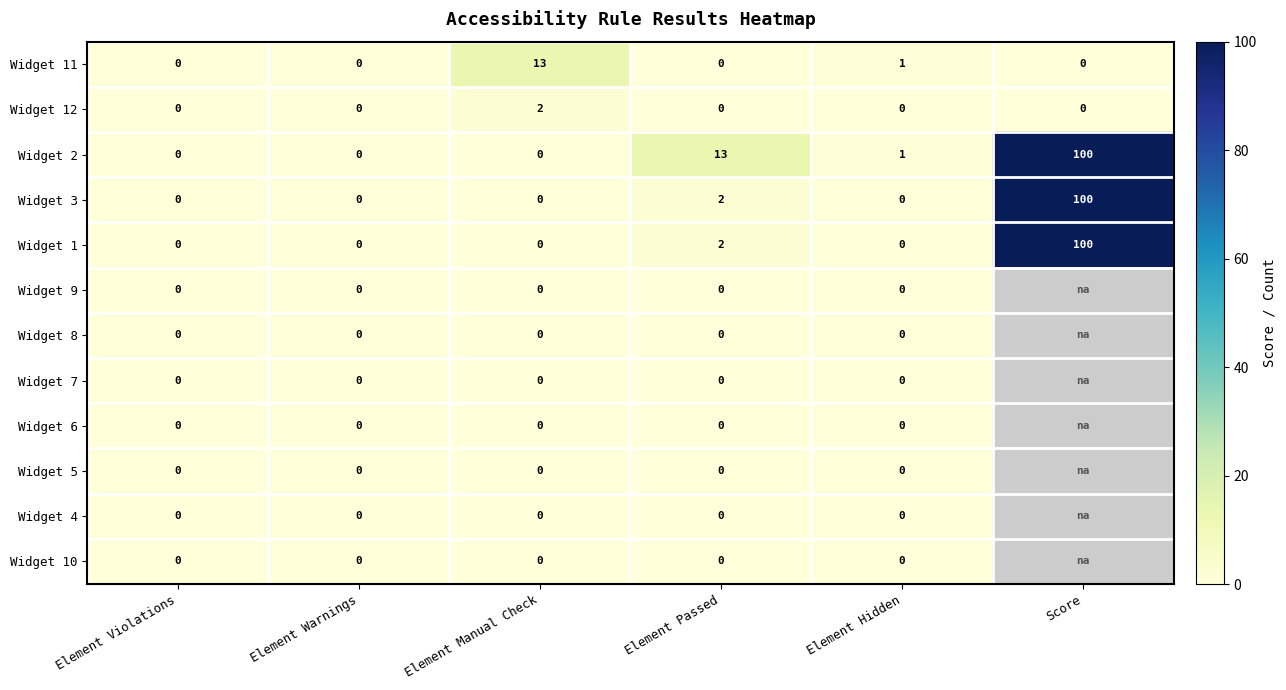

At how many categories does at least one series exceed 32?

1